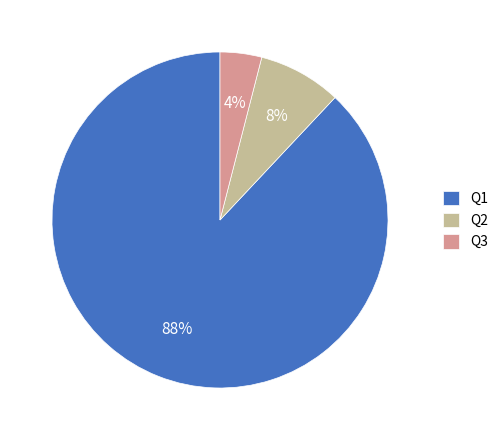

Combined, do Q1 and Q2 account for over 50%?

Yes